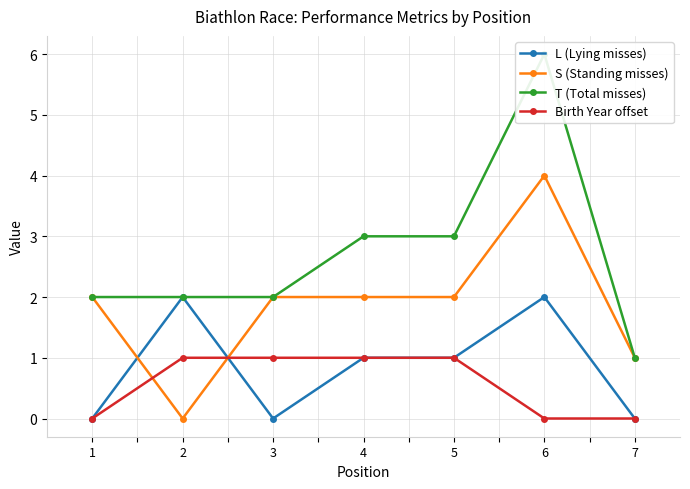

What is the sum of the T (Total misses) values at 4 and 6?

9